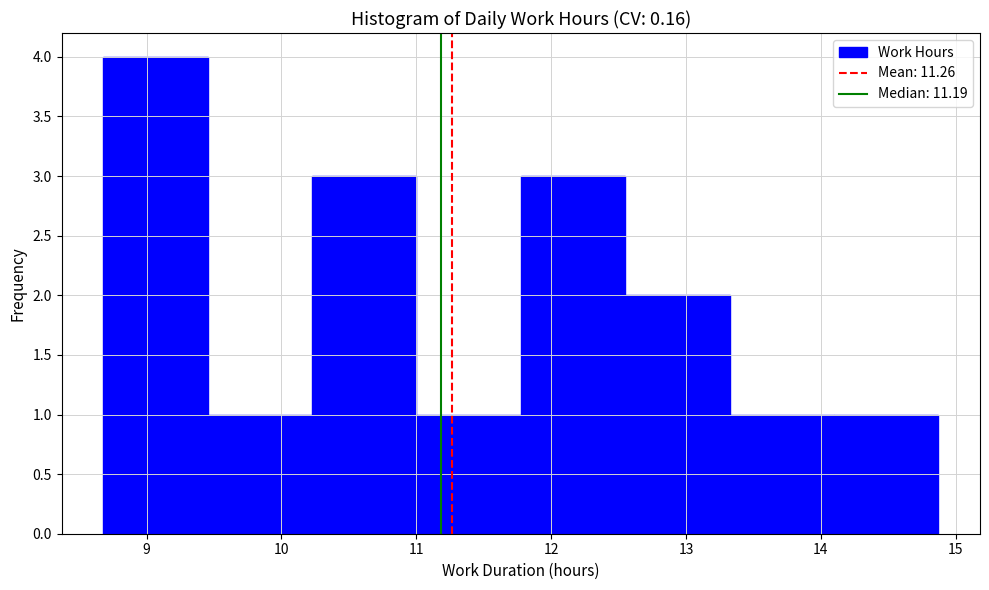

Reading left to right, list every bar in this chart as the range it spans on the x-axis followed by its height. Neither the bar edges nor the heights are printed on the chart, so give them approximately, as read against the axes.

8.7 to 9.5: 4
9.5 to 10.2: 1
10.2 to 11.0: 3
11.0 to 11.8: 1
11.8 to 12.5: 3
12.5 to 13.3: 2
13.3 to 14.1: 1
14.1 to 14.9: 1